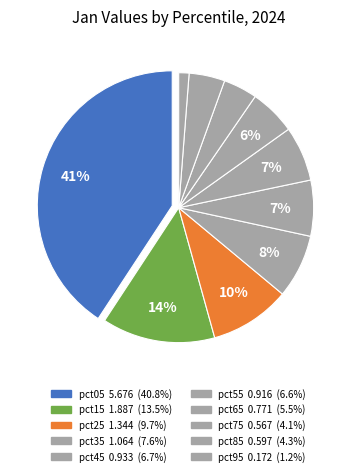

Which slice is the smallest?

pct95